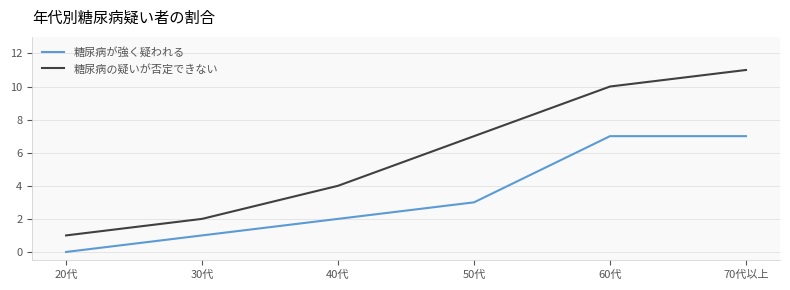

What is the sum of all 糖尿病が強く疑われる values?

20